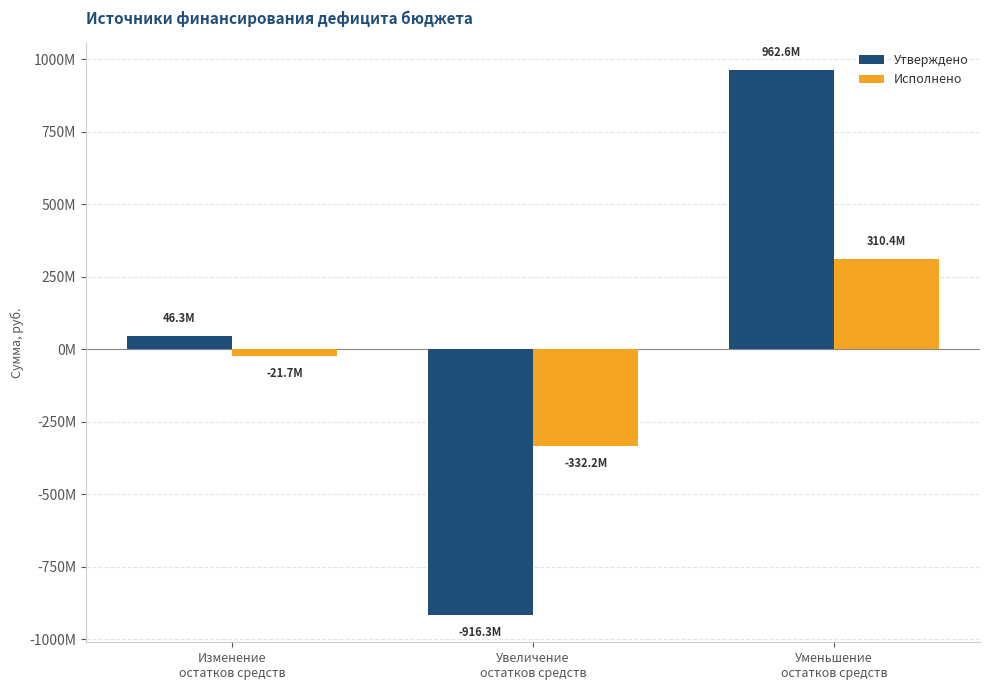

Are the bars grouped side by side (vs. stacked)?

Yes